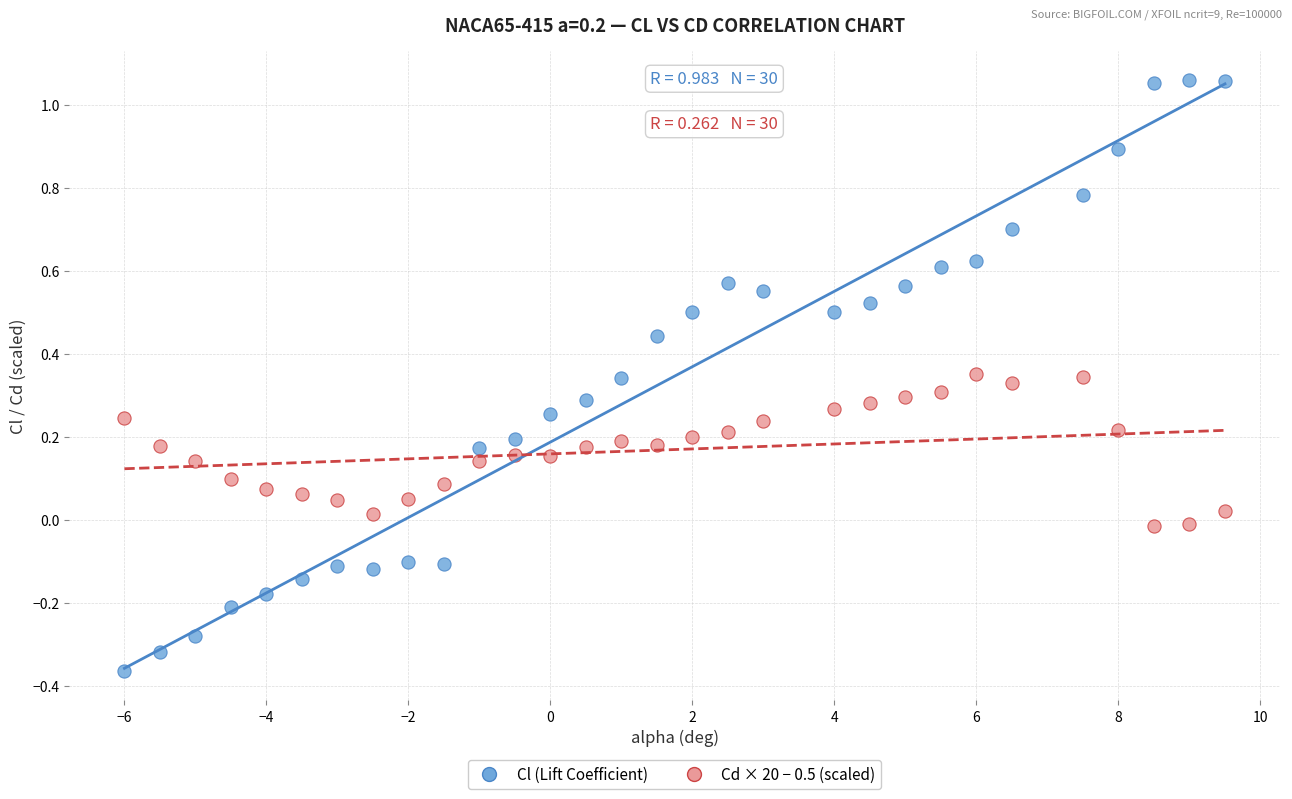

Which series has the widest spread of Y values?

Cl (Lift Coefficient)